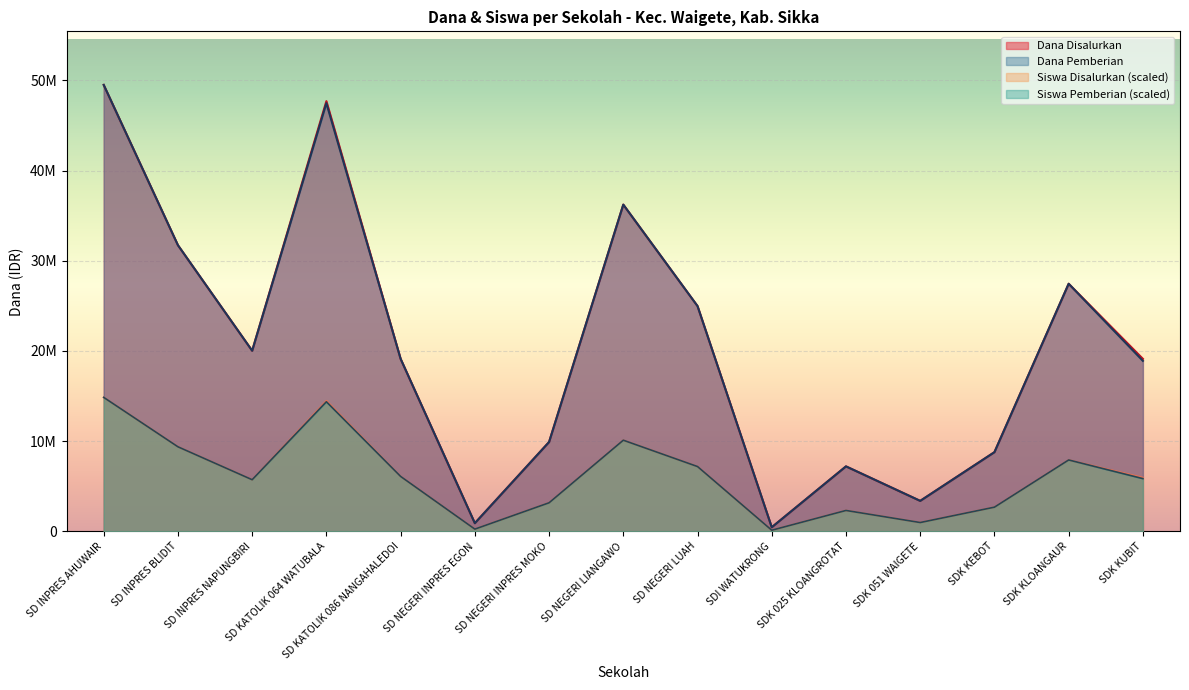

How many data points does each series have?

15